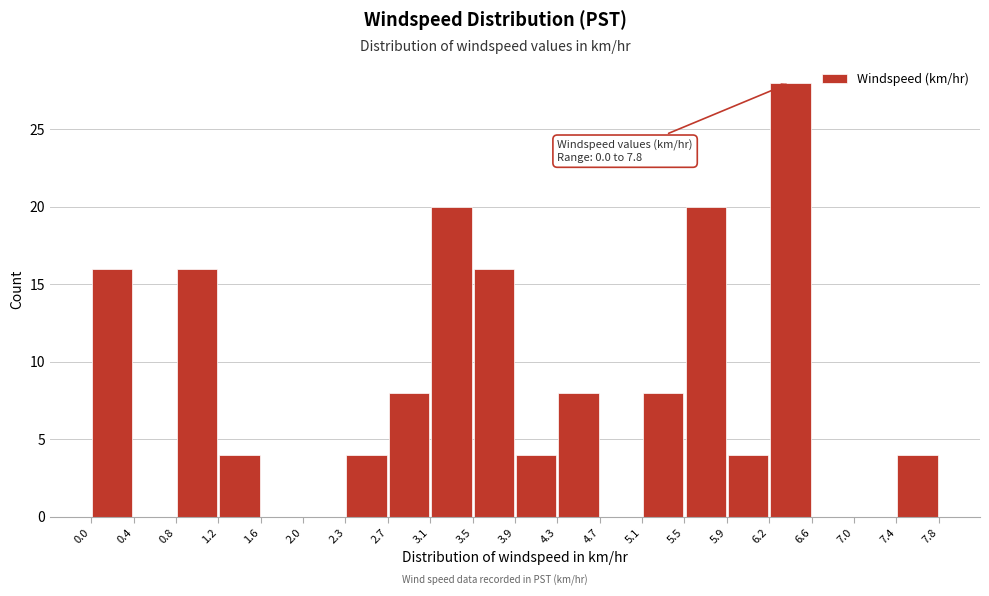

Over which range of the x-axis is the bar tallest?

6.2 to 6.6